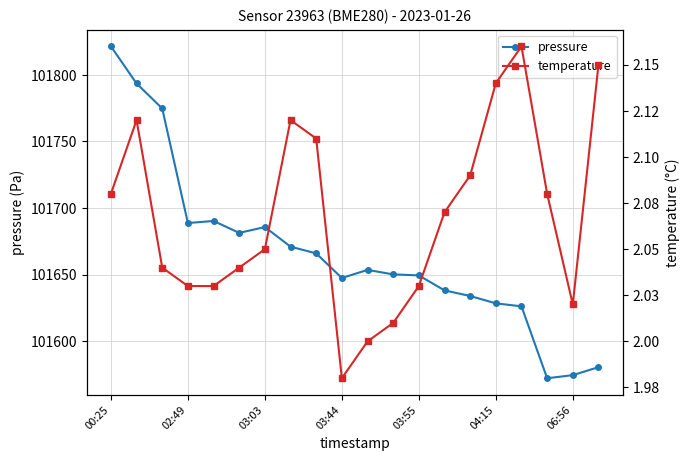

How many lines are shown in the chart?

2